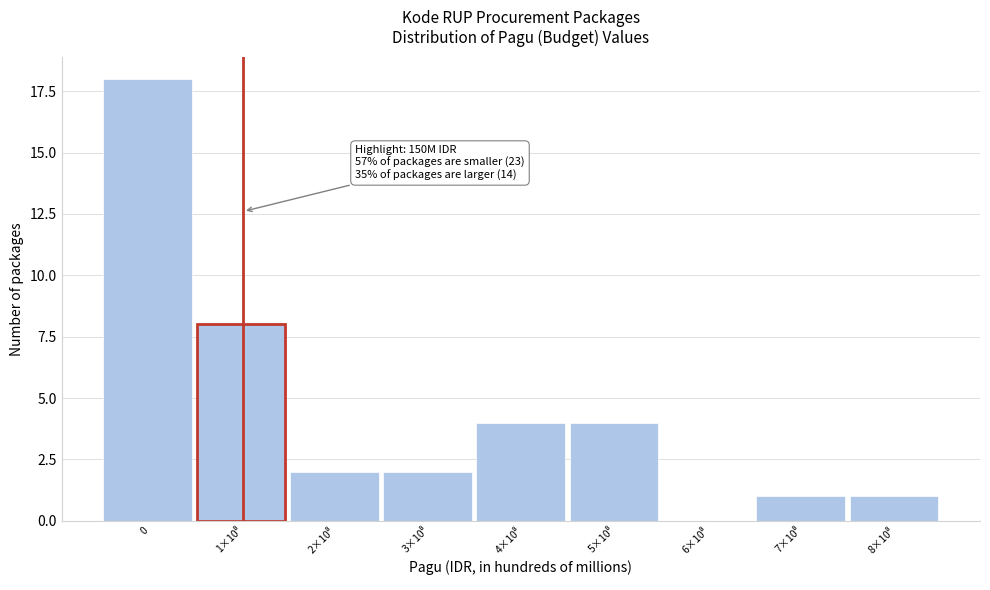

The chart shows a value of 32 at 0. True or false?

False